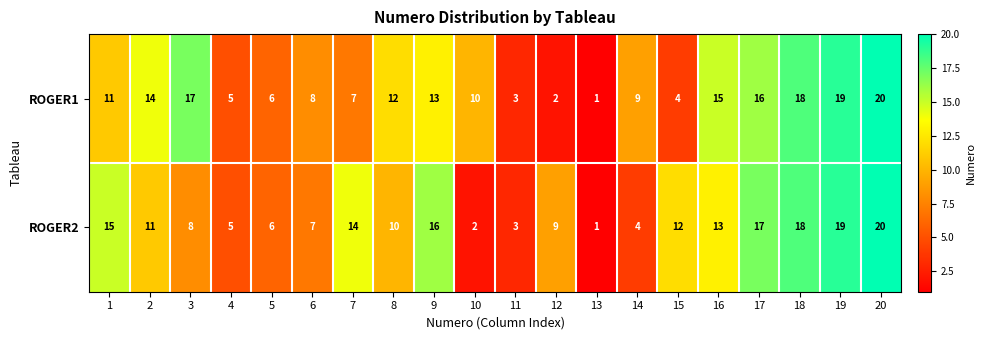

Which label corresponds to the largest value in the chart?

20